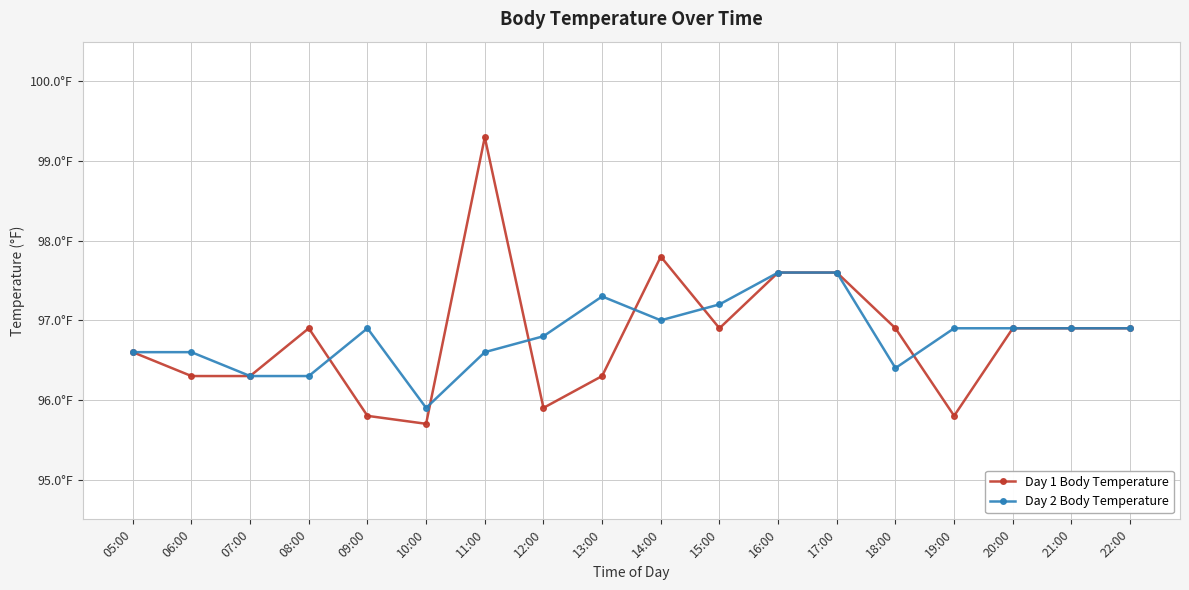

Does the chart have visible grid lines?

Yes